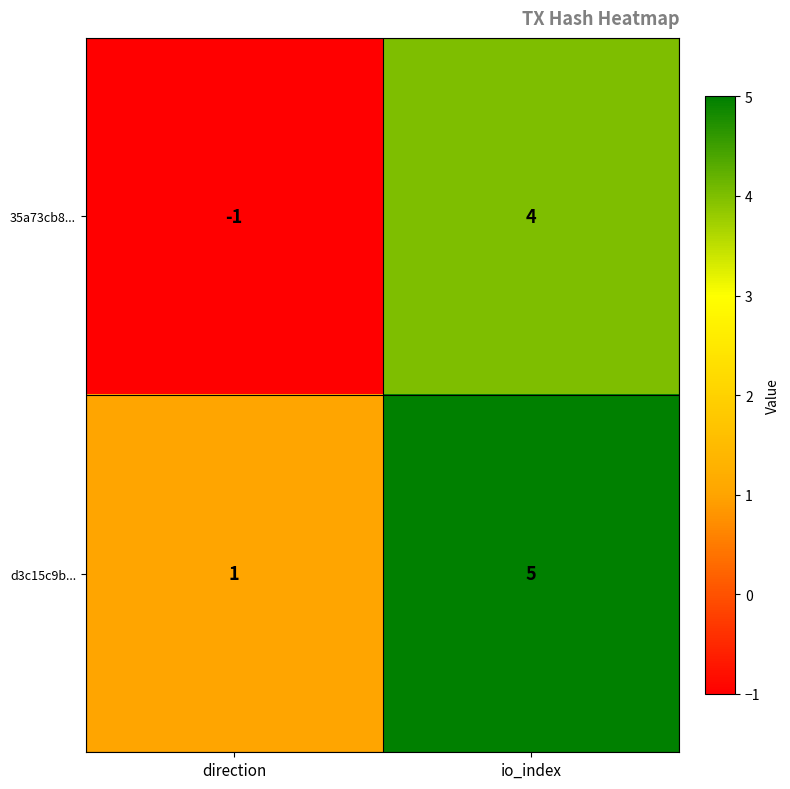

Which series has the largest total across all categories?

d3c15c9b...